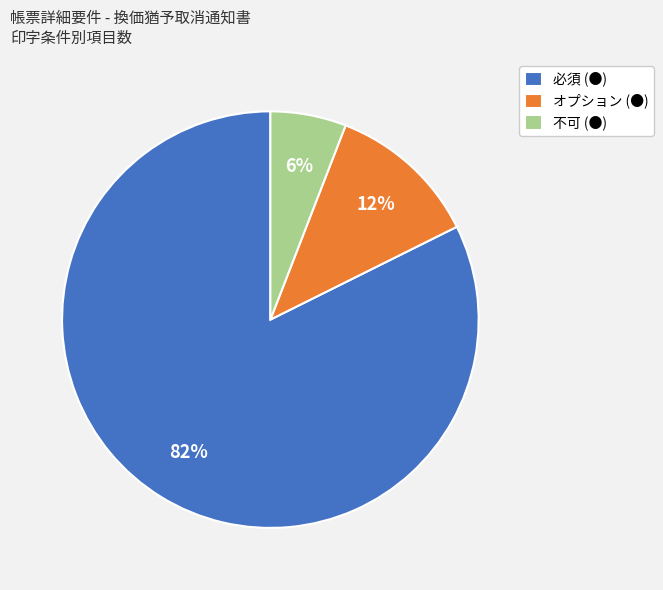

To the nearest percent, what is the combined percentage of オプション and 必須?

94%